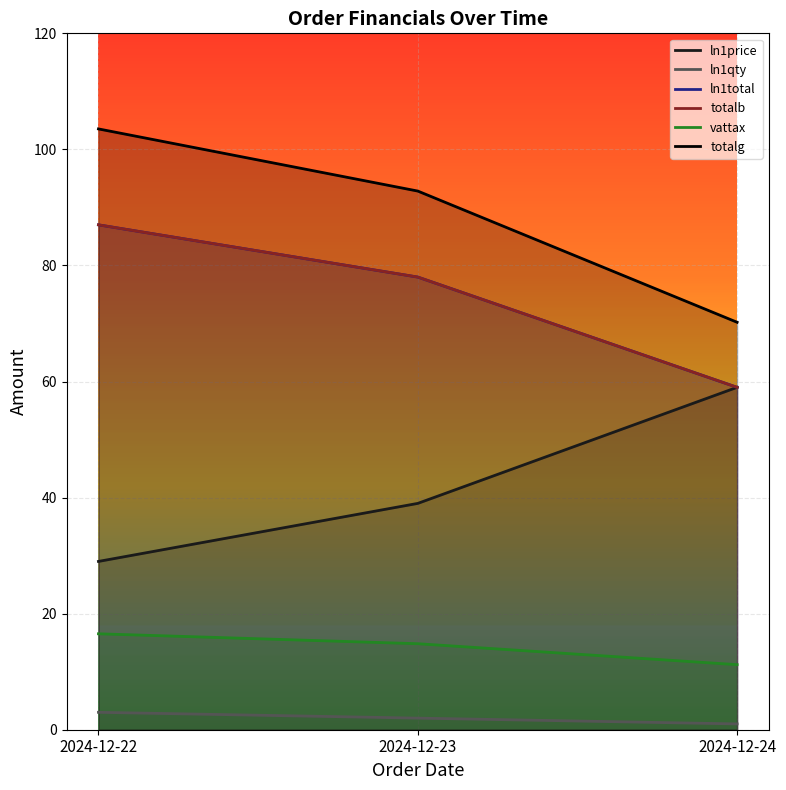

What is the difference between the highest and lowest values at 2024-12-23?

90.8